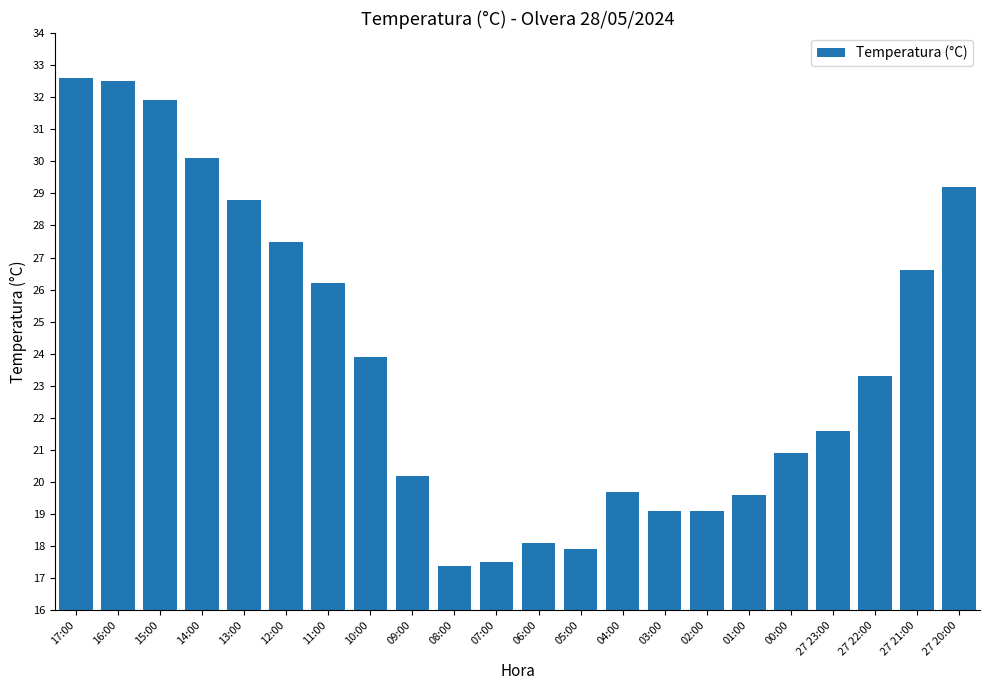

What value does the data have at 01:00?

19.6